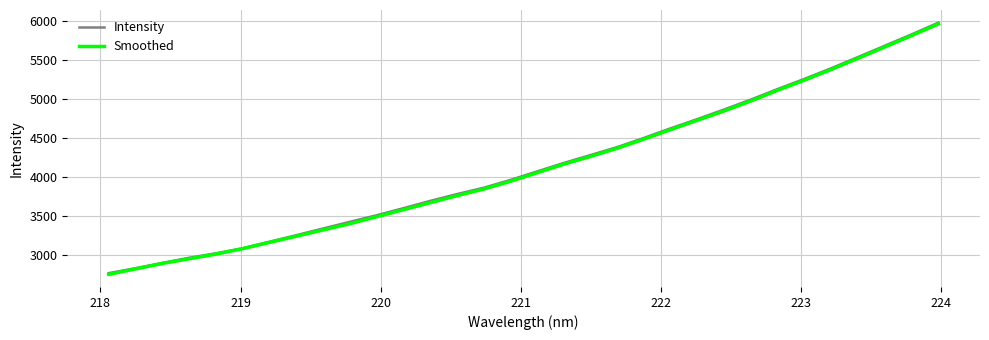

Which series has the widest spread of values?

Intensity